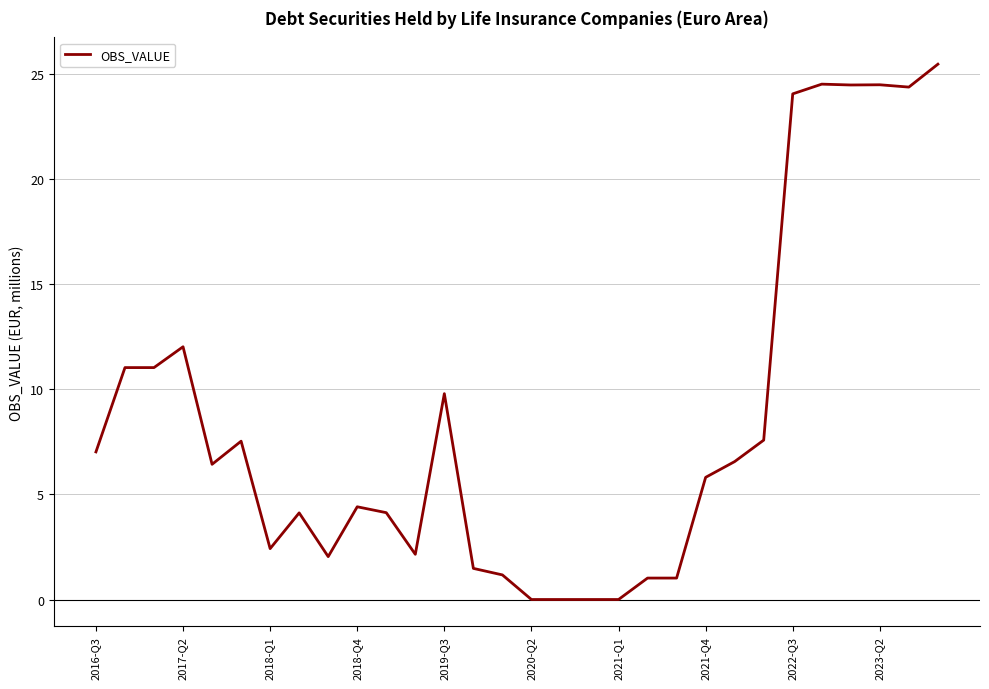

What is the greatest value displayed?

25.5